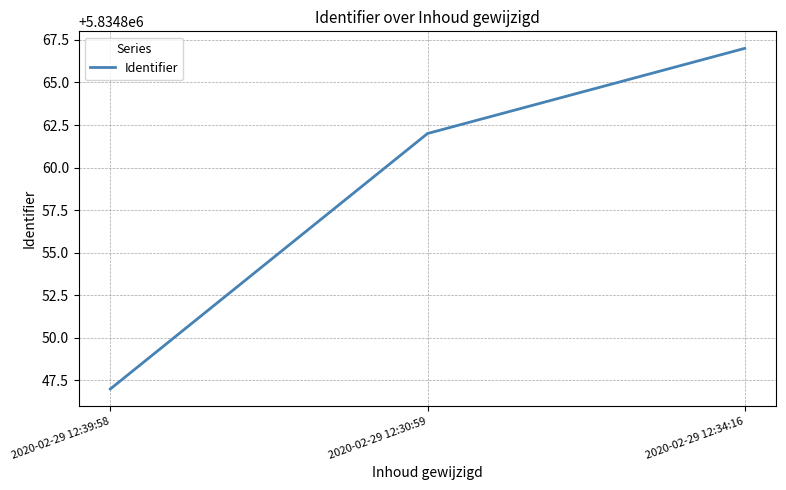

How many lines are shown in the chart?

1